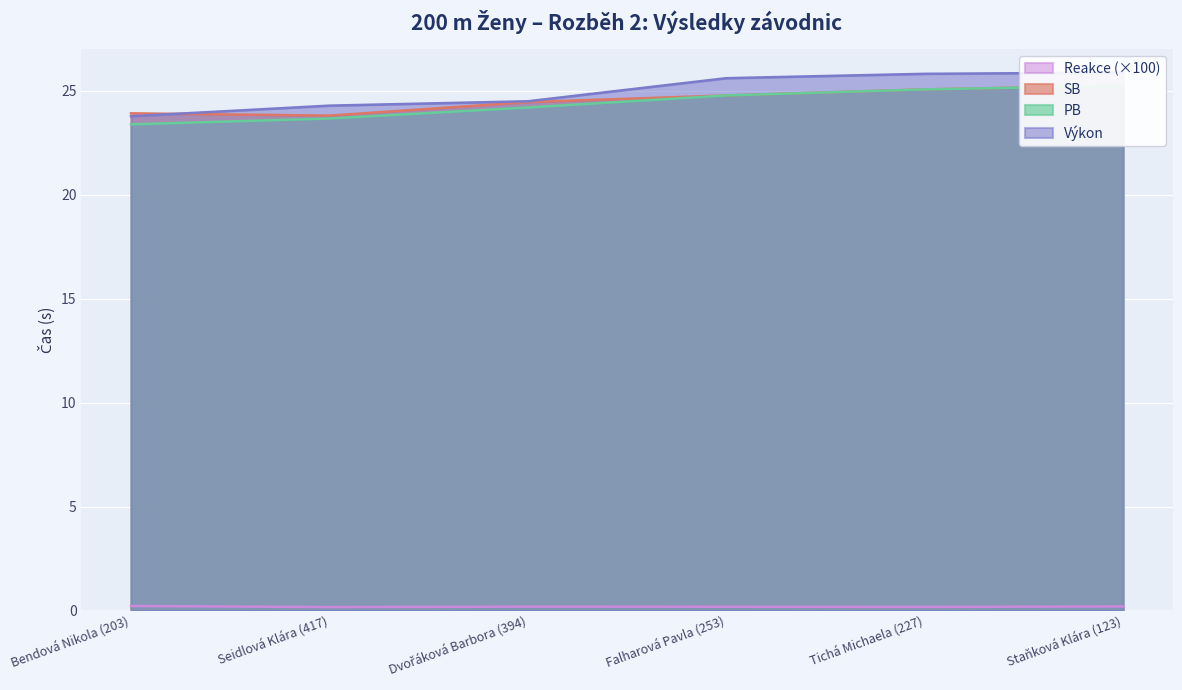

Where is the first local maximum for Reakce (×100)?

Dvořáková Barbora (394)